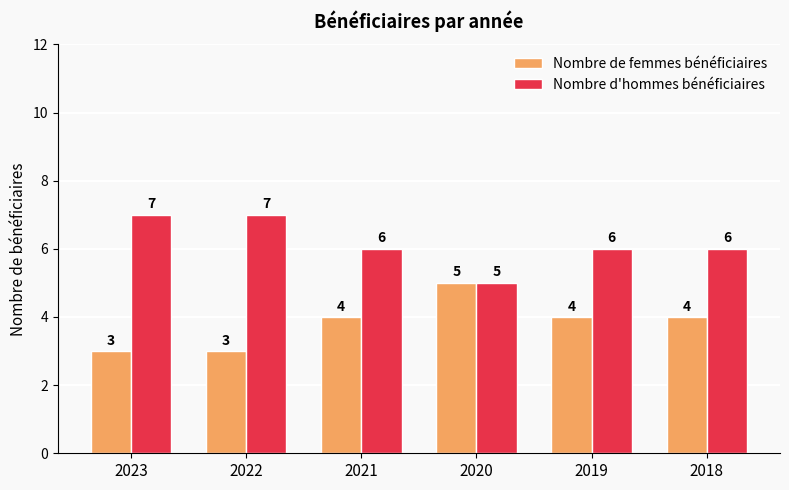

At how many categories does at least one series exceed 4?

6